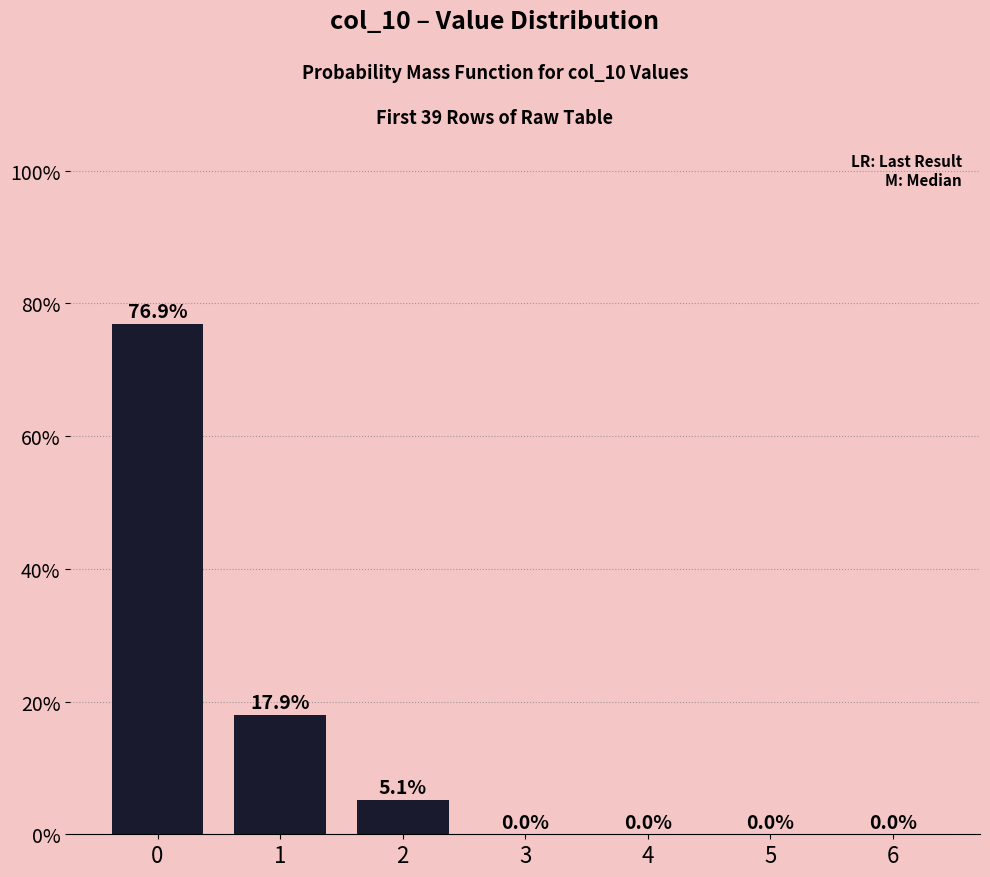

What value does the data have at 0?

76.9